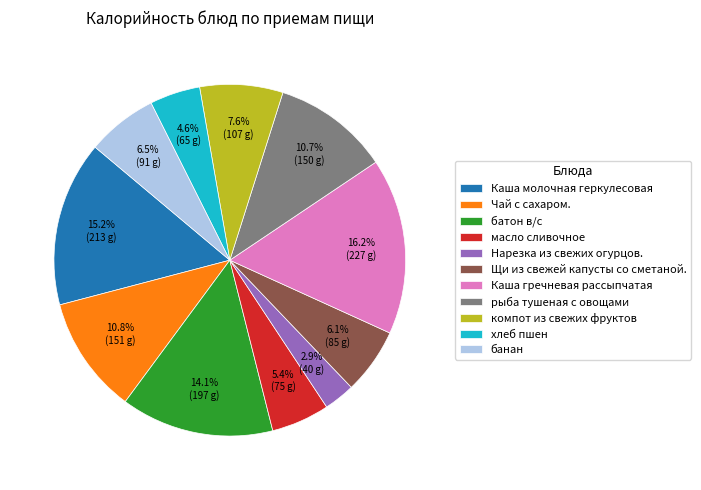

True or false: Каша молочная геркулесовая accounts for 7% of the total.

False